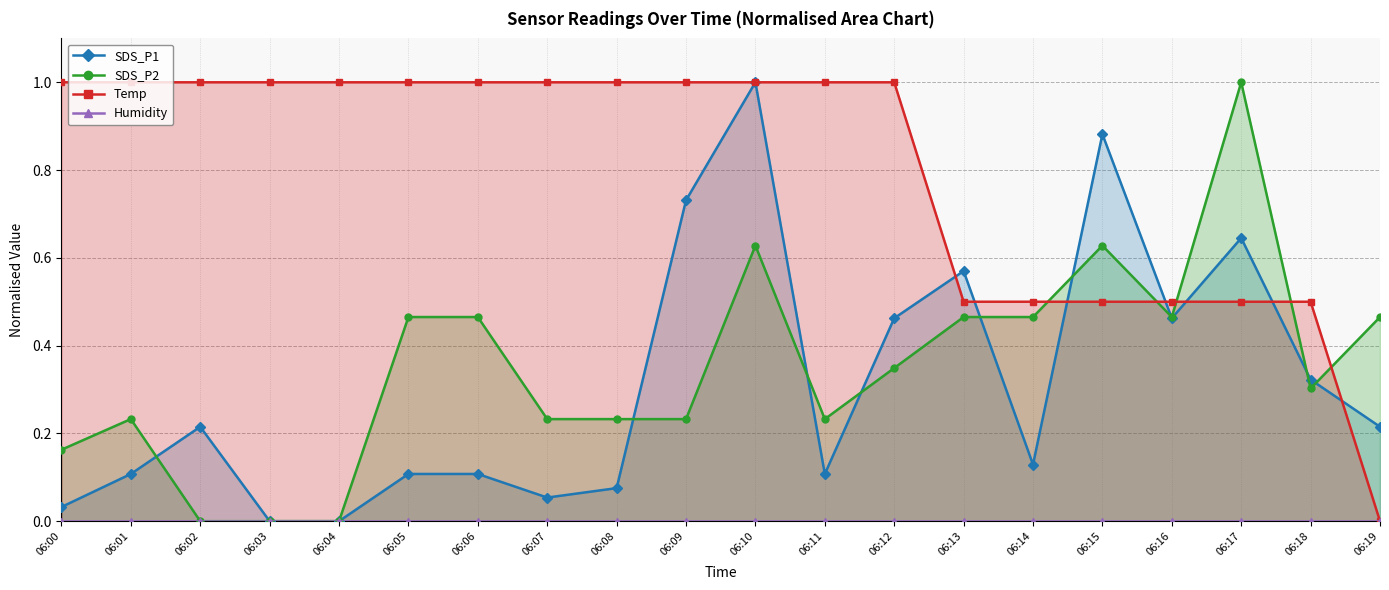

What is the maximum value shown in the chart?

1.0